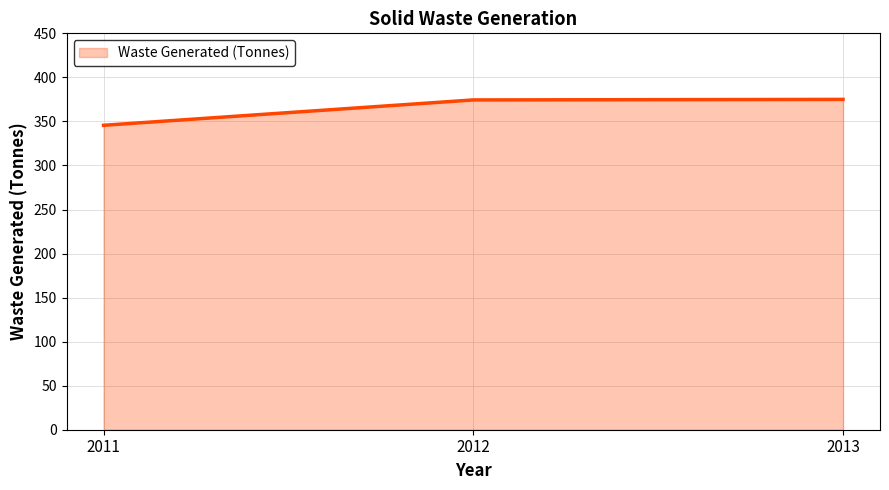

Approximately how many times larger is the value at 2011 compared to 2012?

0.9